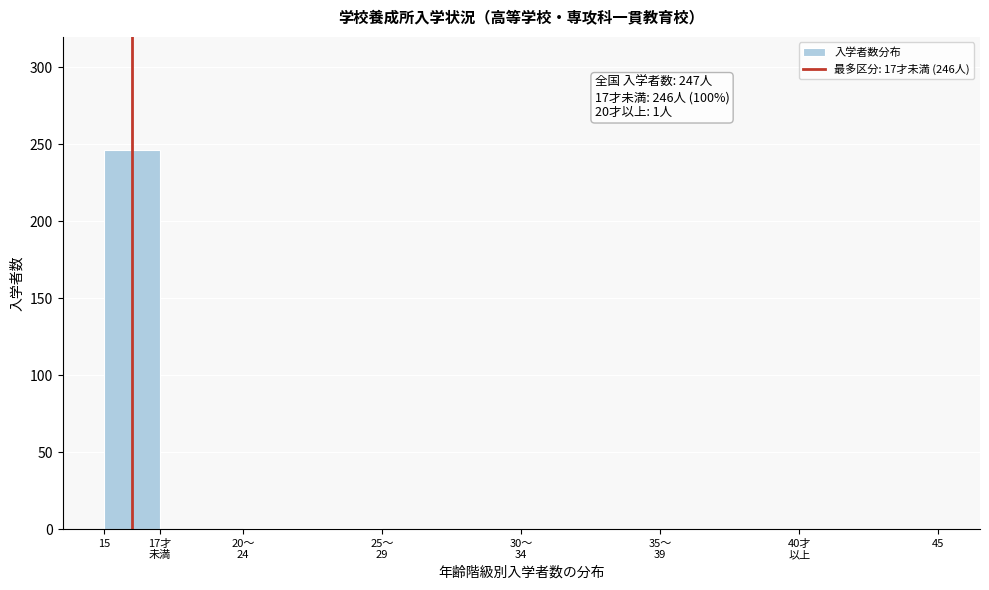

The value at 15 is 392. True or false?

False